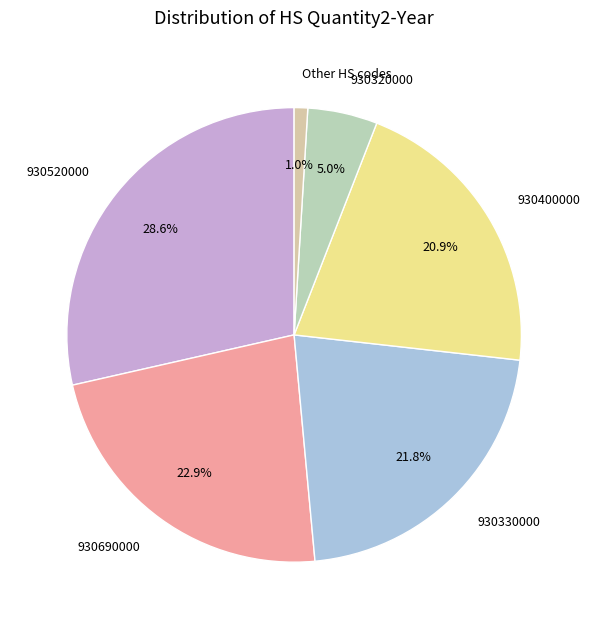

Which slice is the smallest?

Other HS codes